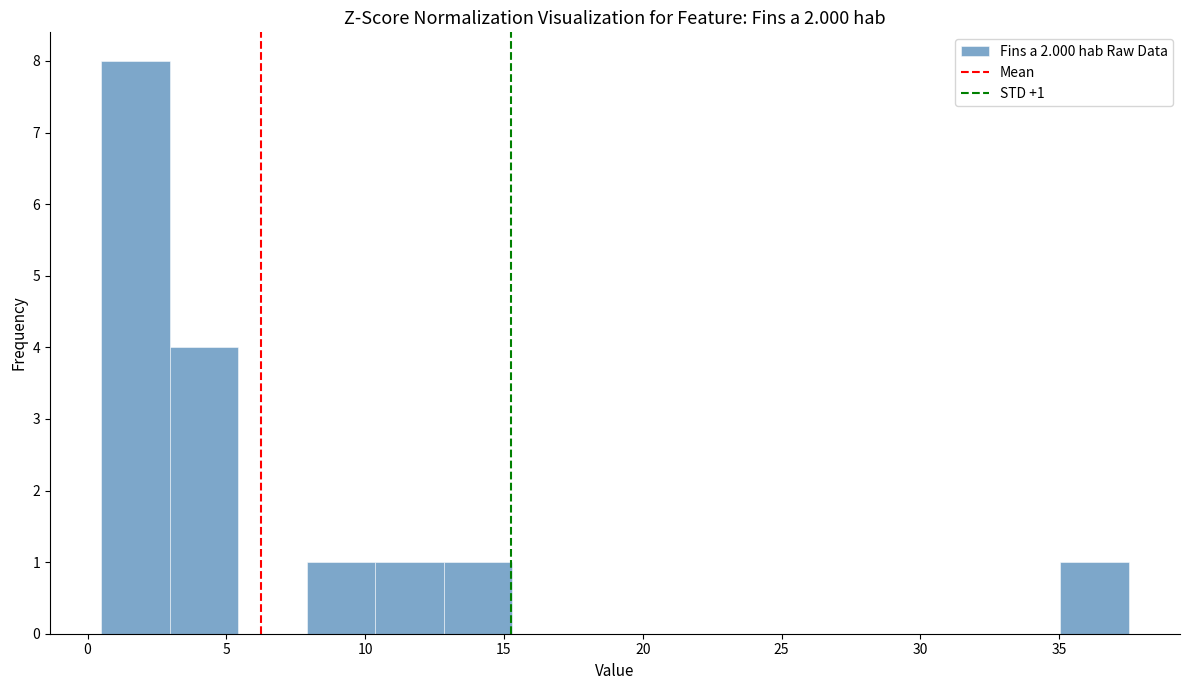

Over which range of the x-axis is the bar tallest?

0.5 to 3.0